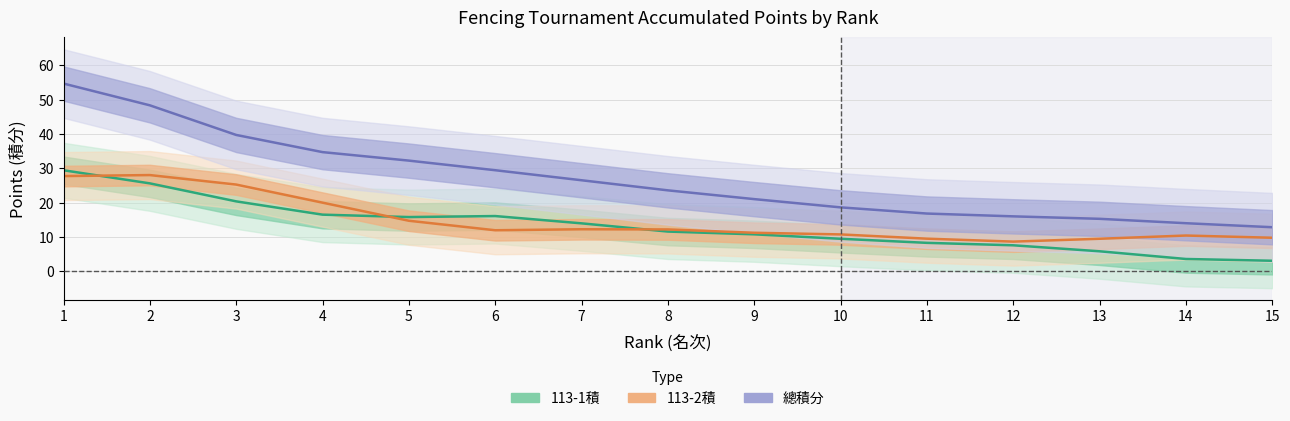

How many 113-2積 values are between 8 and 20?

12